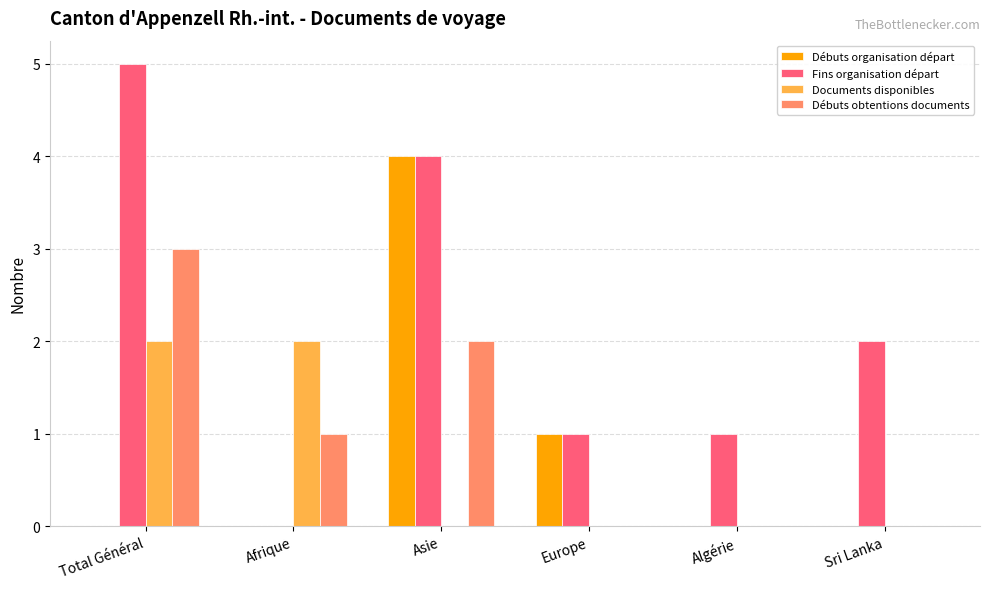

Which series has the widest spread of values?

Fins organisation départ